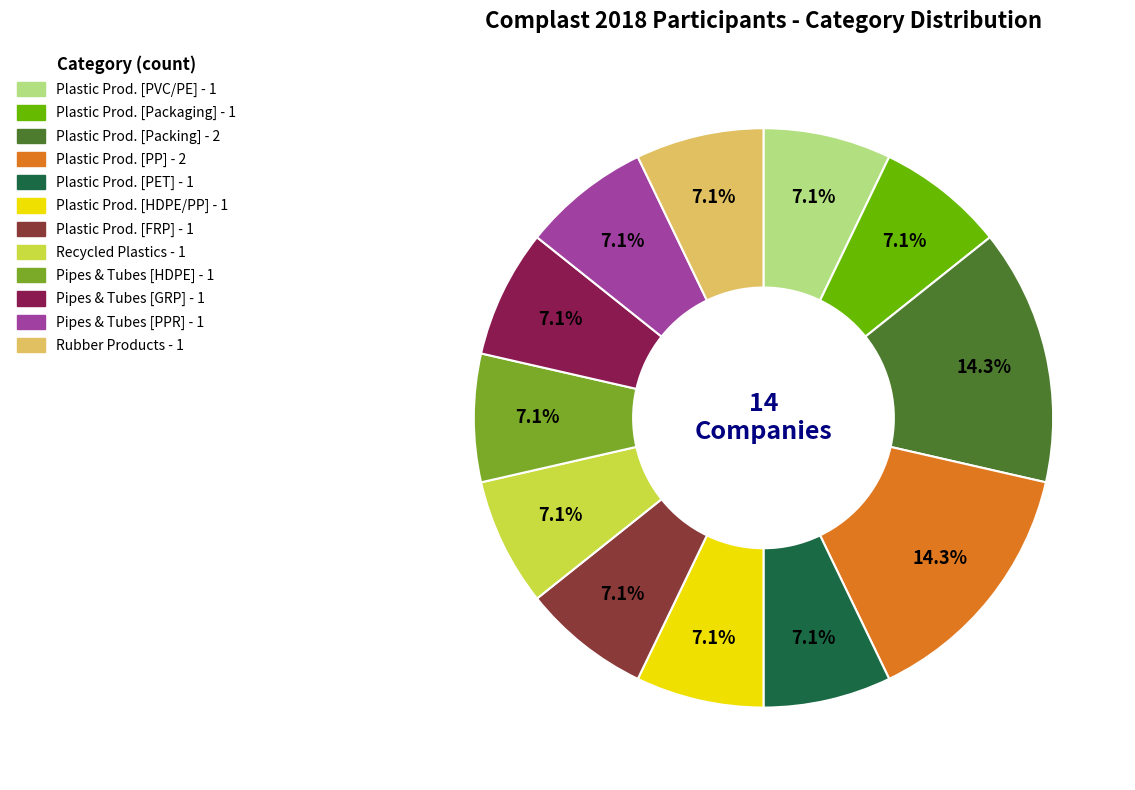

Does any single category account for the majority?

No